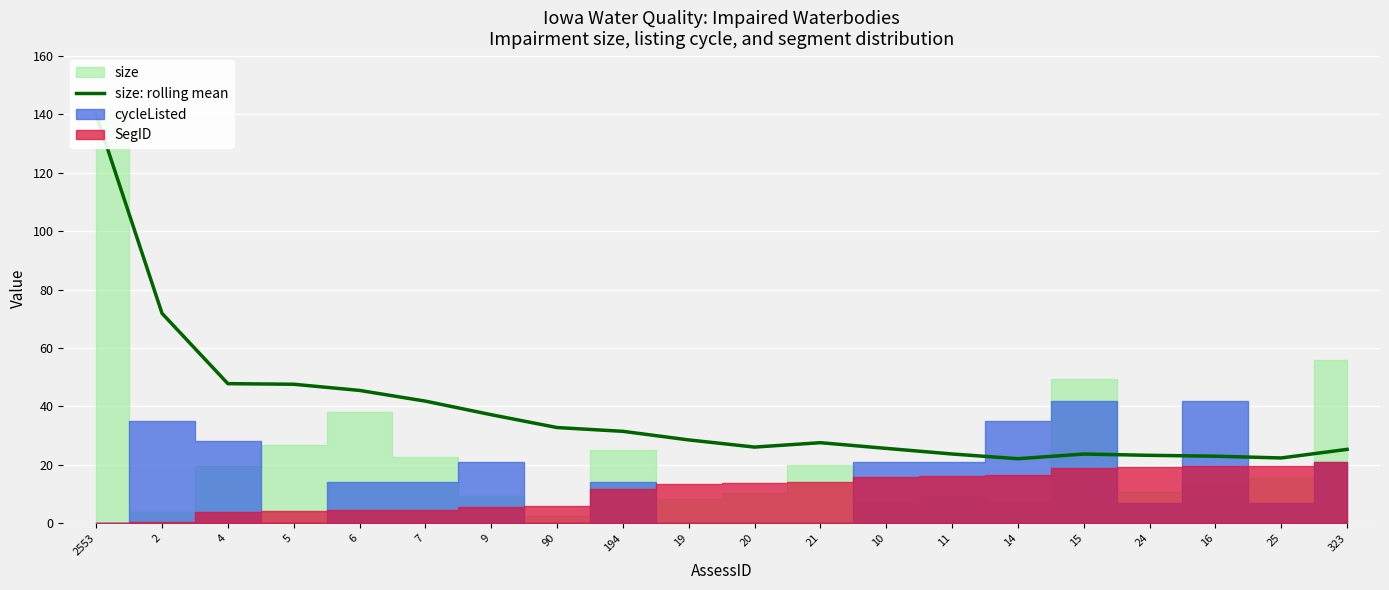

The chart shows a value of 22.4 at 25. True or false?

True